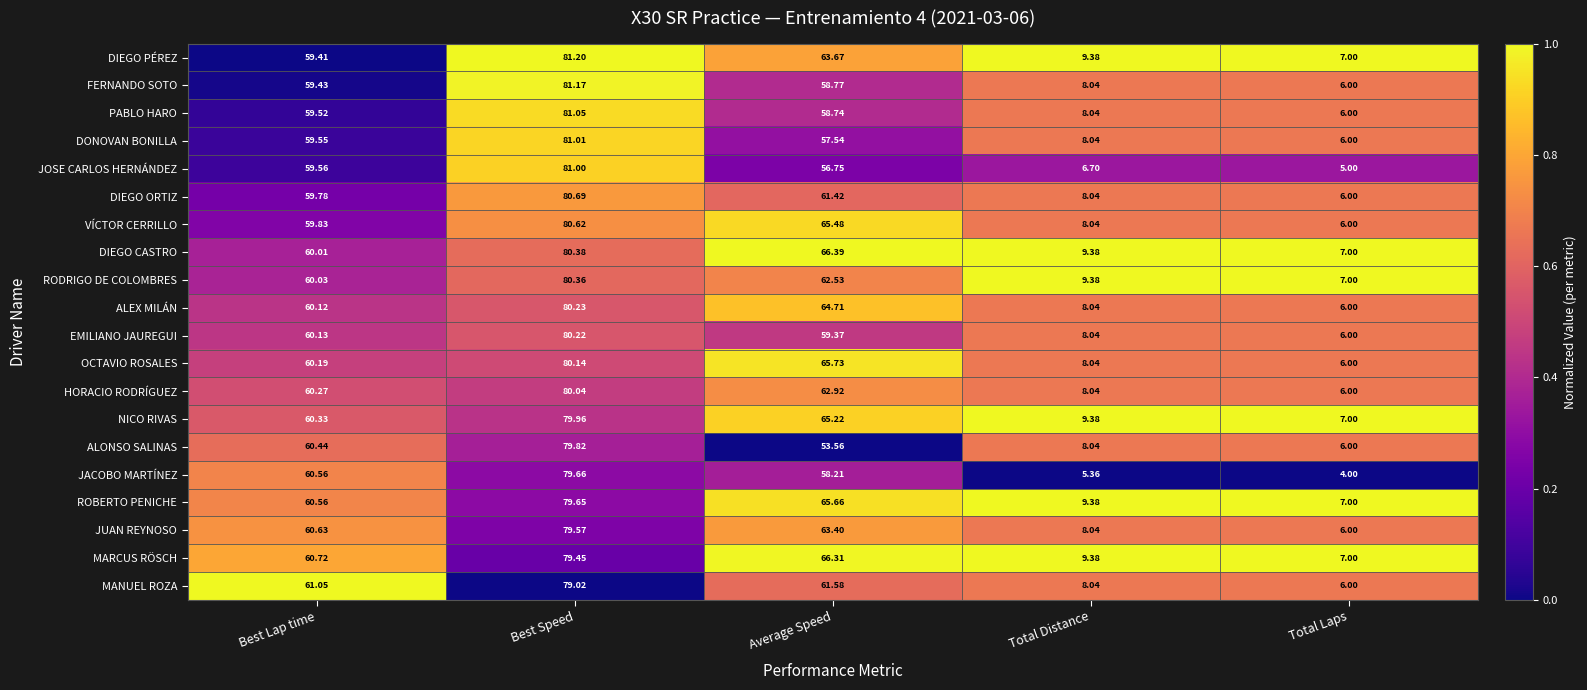

At which category is the sum across all series the highest?

Best Speed